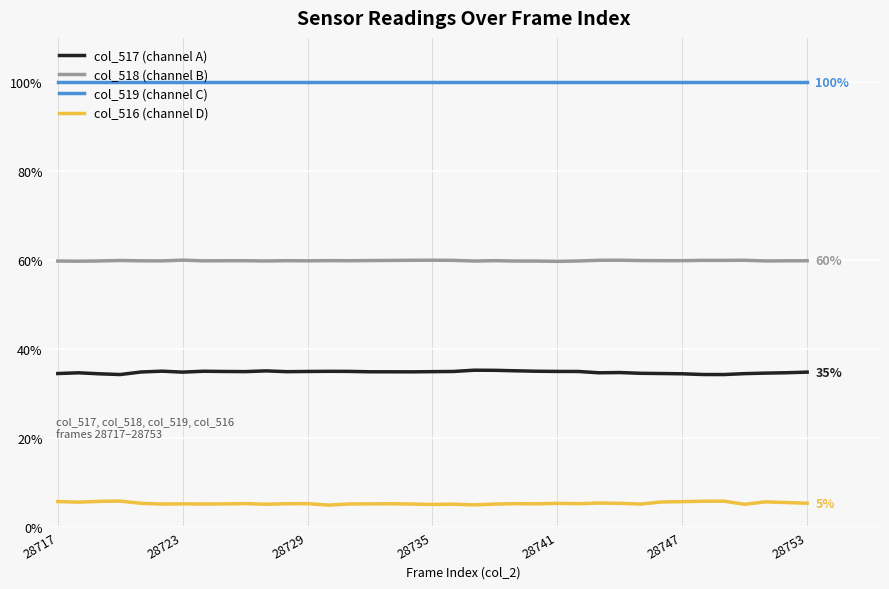

Rank the series by their average value, from highest to lowest.

col_519 (channel C), col_518 (channel B), col_517 (channel A), col_516 (channel D)